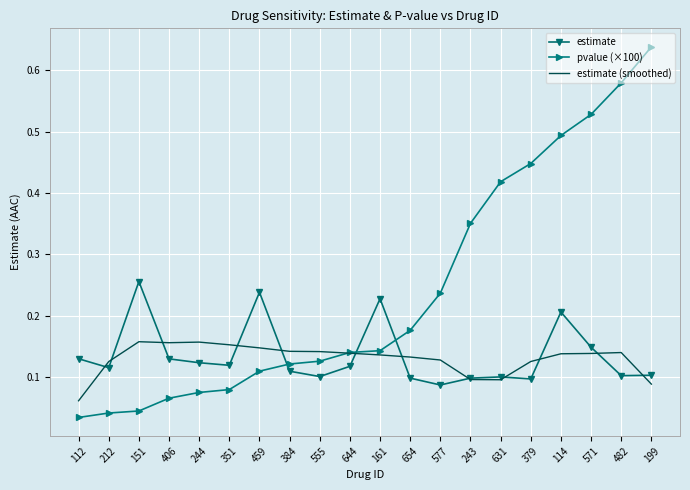

What position from the right is 379?

5